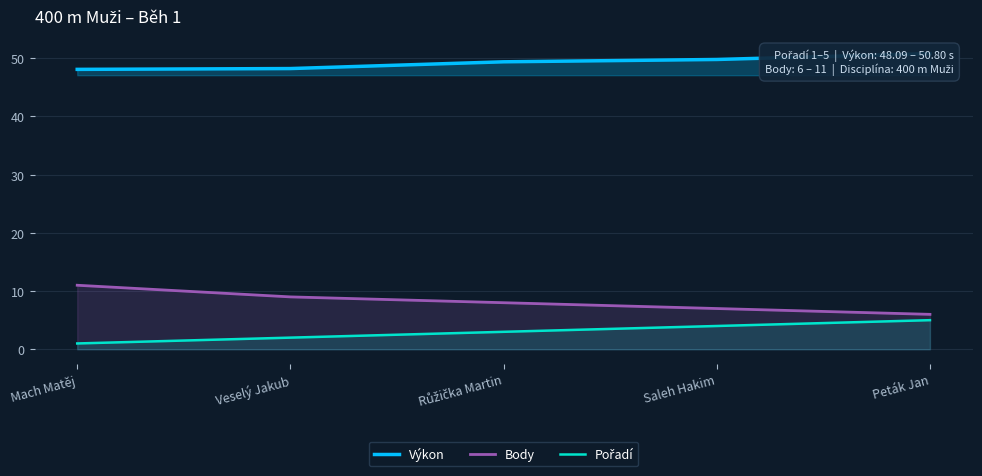

What are all the series names shown in the legend?

Výkon, Body, Pořadí